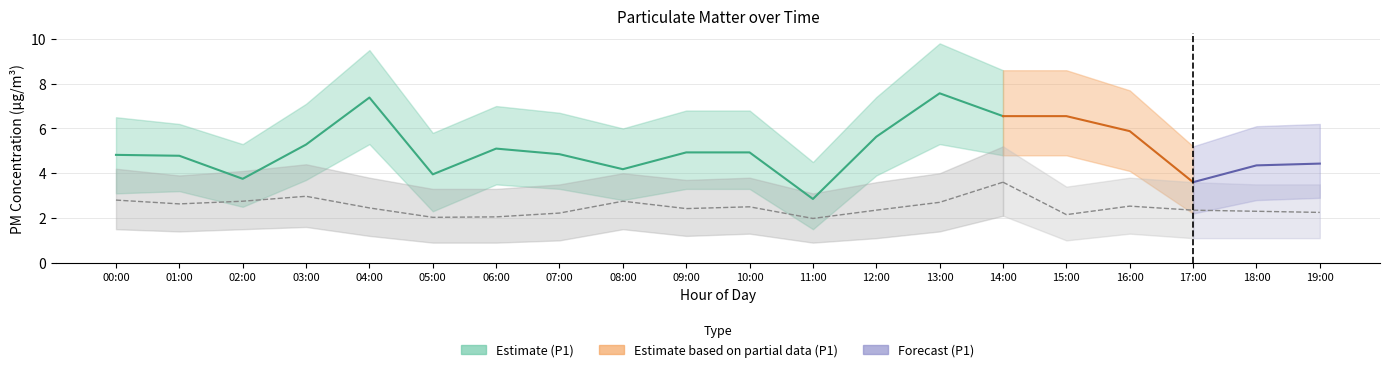

True or false: P1_lower has more than 0 interior local peaks.

True